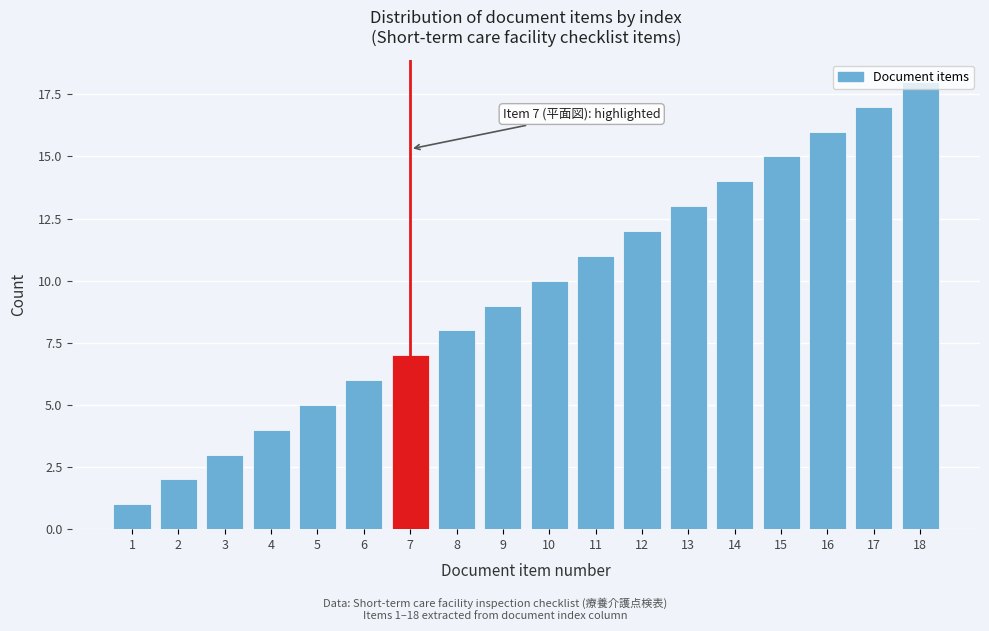

The value at 10 is 6. True or false?

False